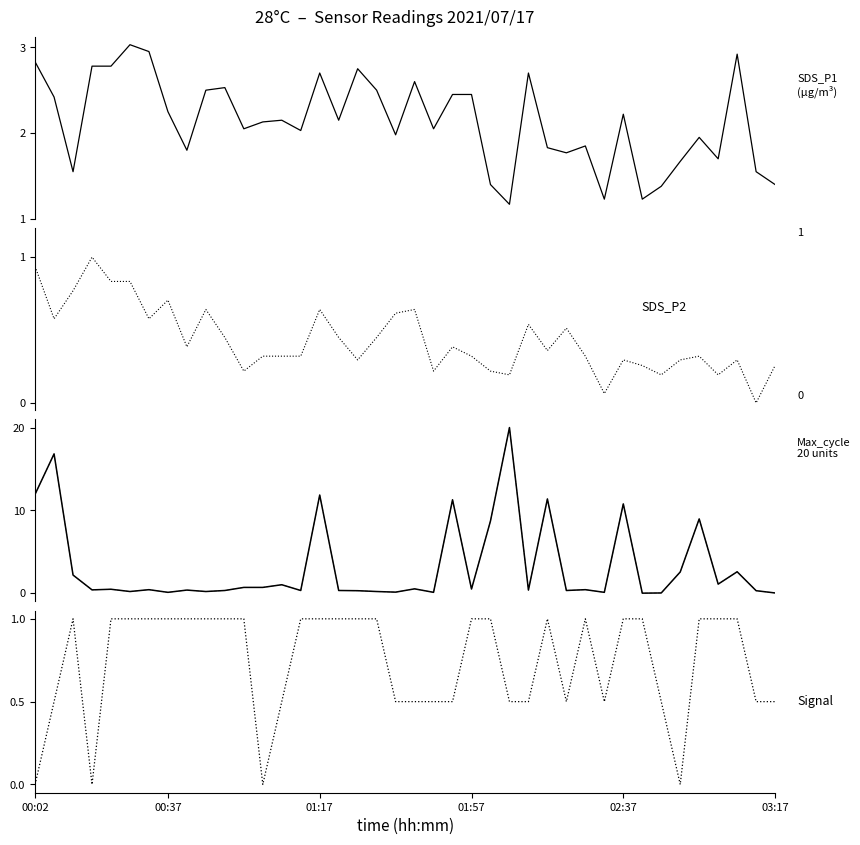

What is the average value of the SDS_P2 series?

0.4